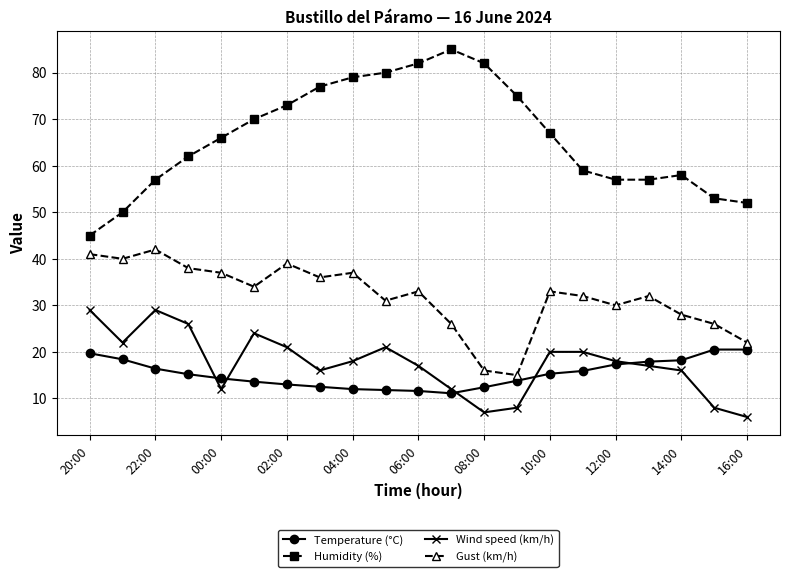

True or false: Humidity (%) and Temperature (°C) cross at least once.

False